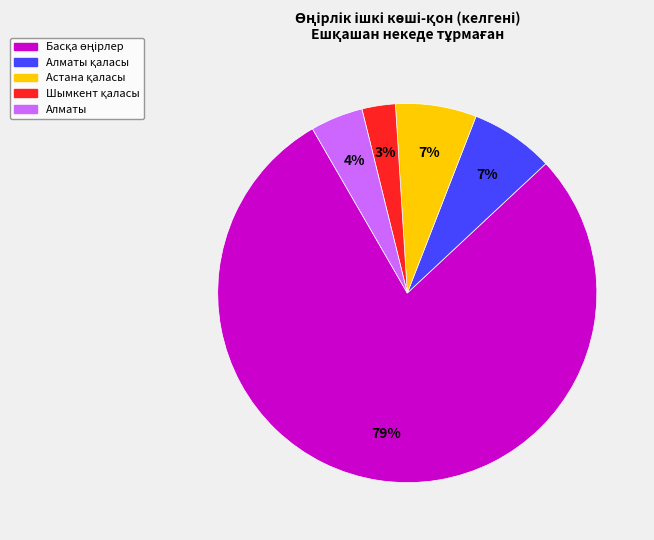

To the nearest percent, what is the difference between the largest and smallest slice percentages?

76%